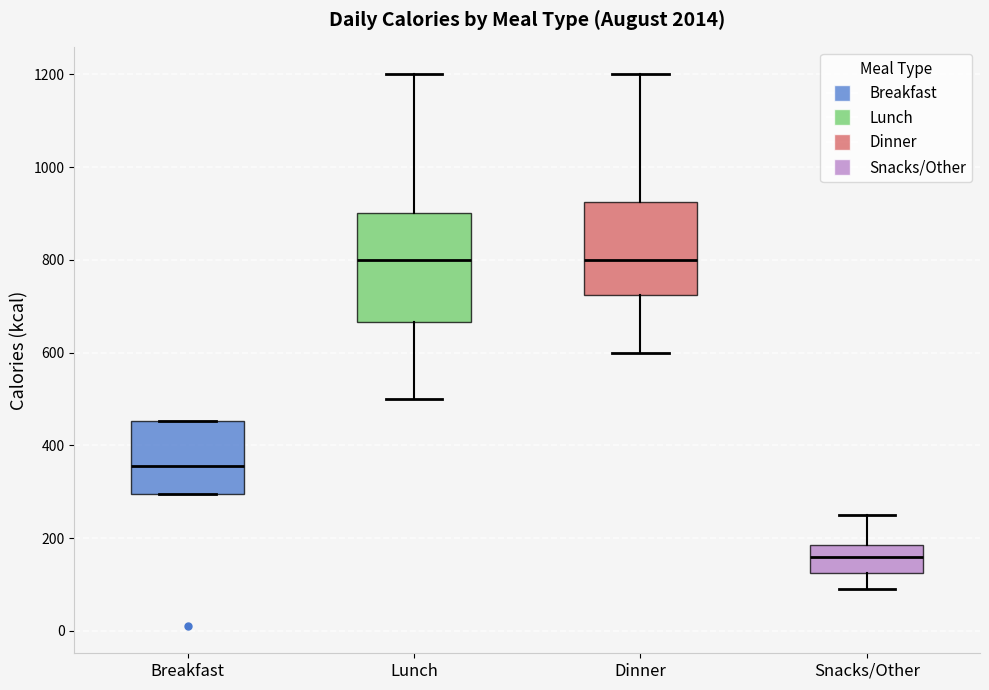

Which box is the tallest, from its lower edge to its upper edge?

Lunch